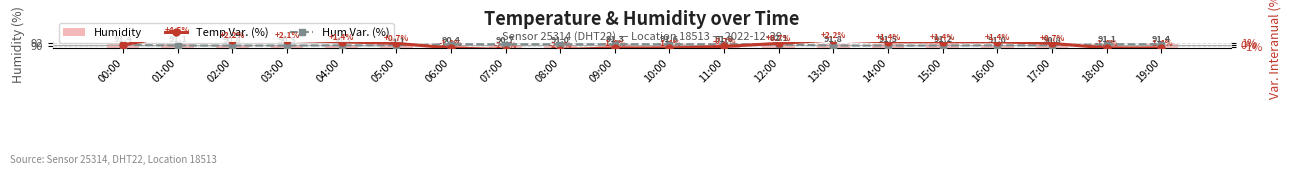

What position from the right is 17:00?

3